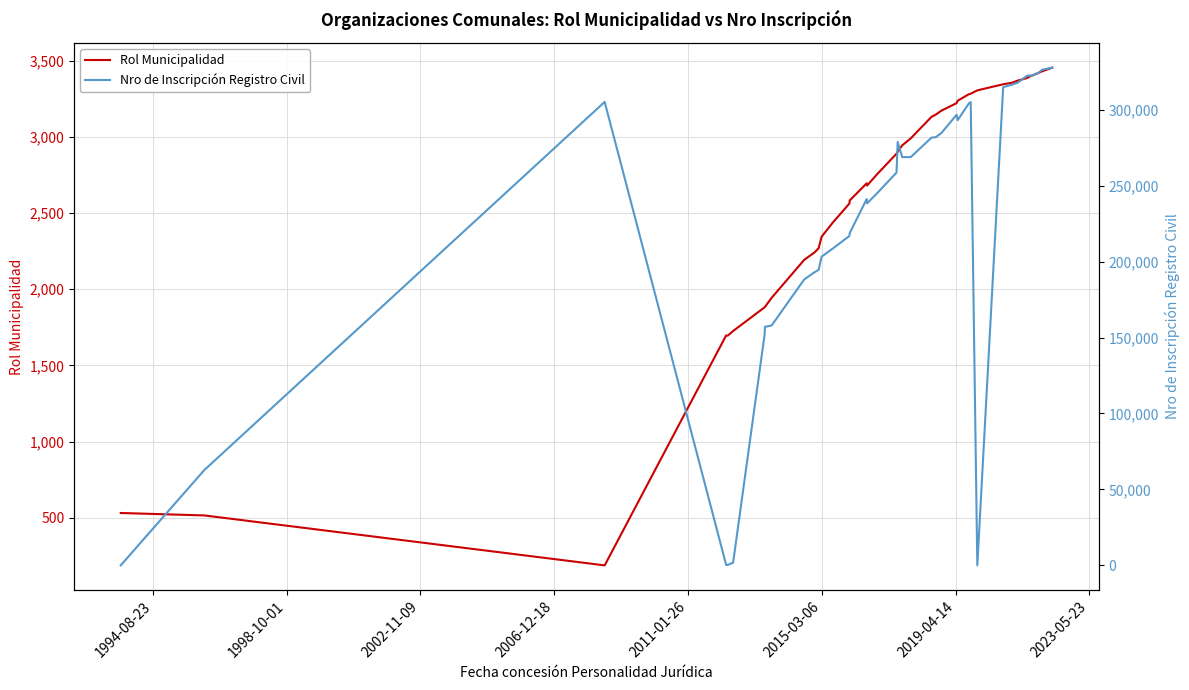

How many values in the Rol Municipalidad series are below 2902?

20